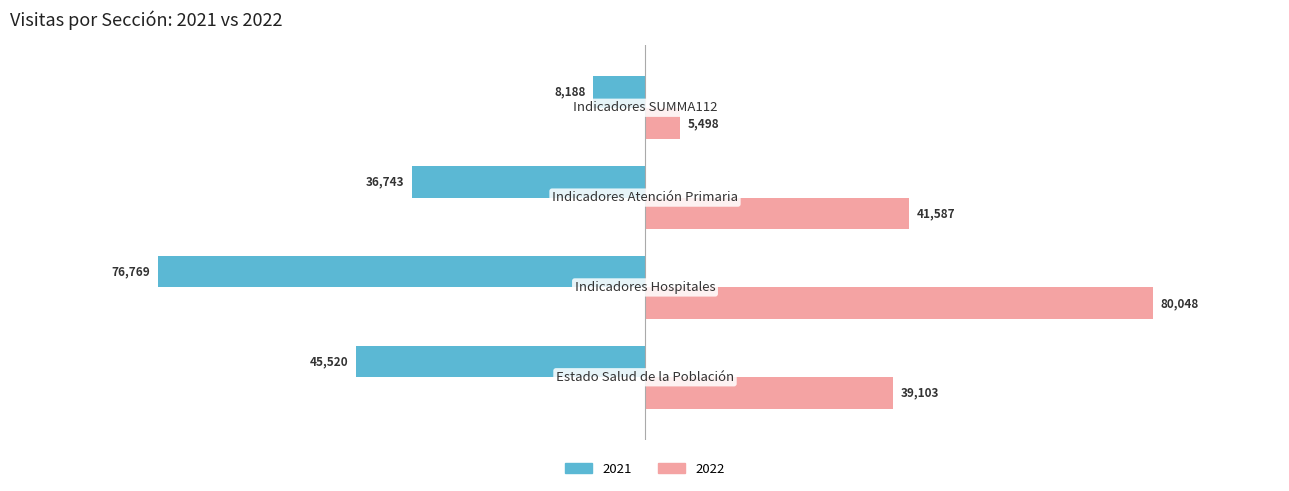

List the series in order of their overall mean, highest first.

2022, 2021